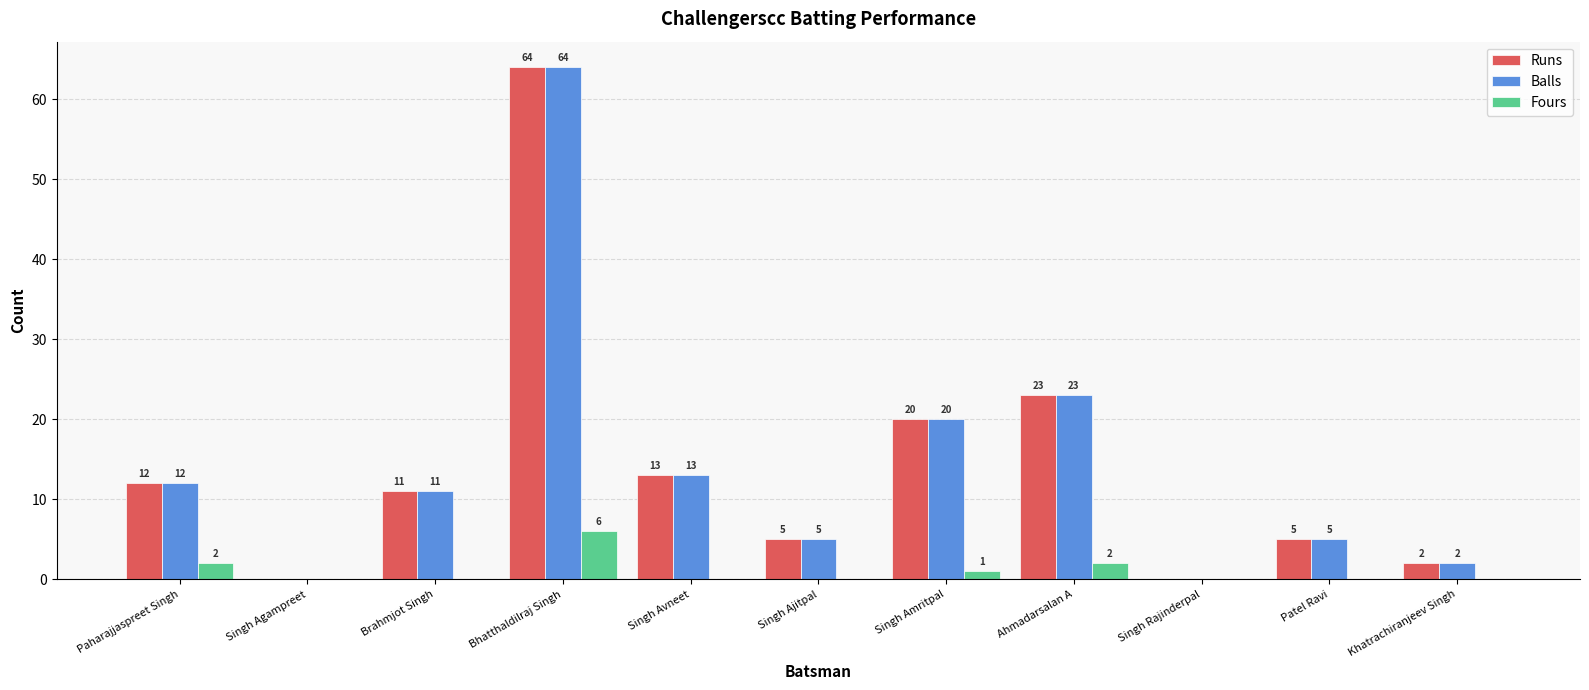

At which label is Runs closest to 32?

Ahmadarsalan A